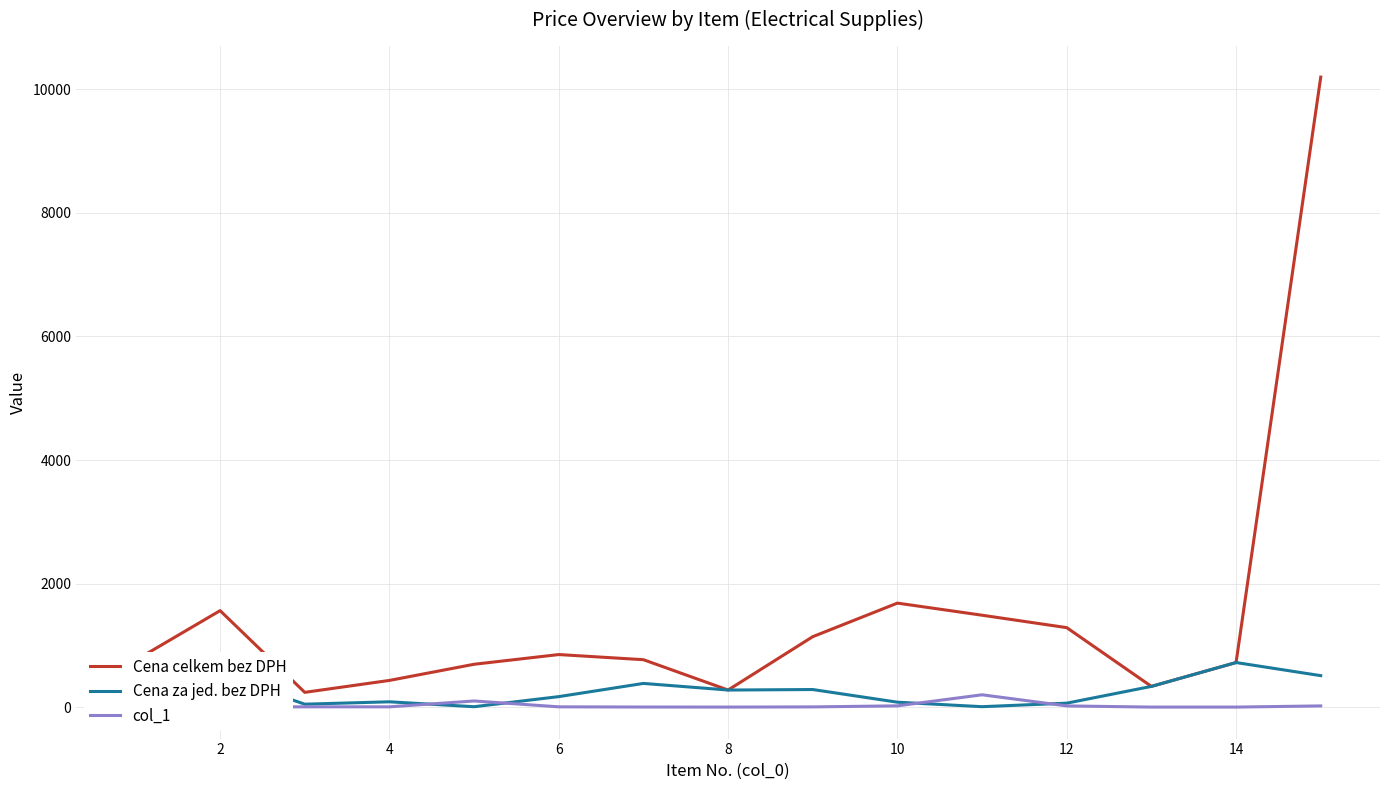

Rank the series by their maximum value, from highest to lowest.

Cena celkem bez DPH, Cena za jed. bez DPH, col_1